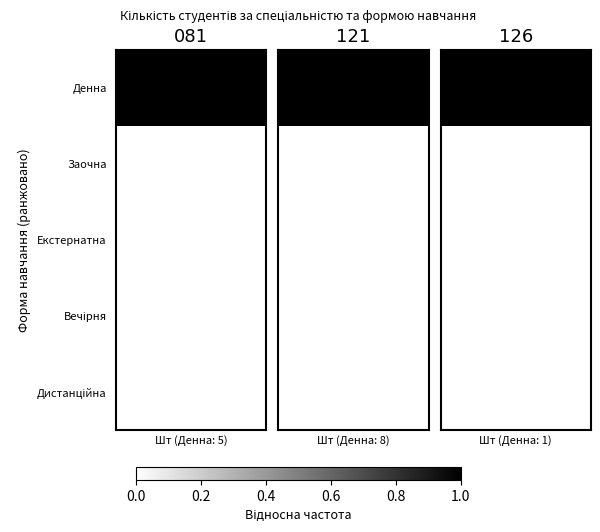

Which has a higher value, 0.8 or 0.2?

0.8